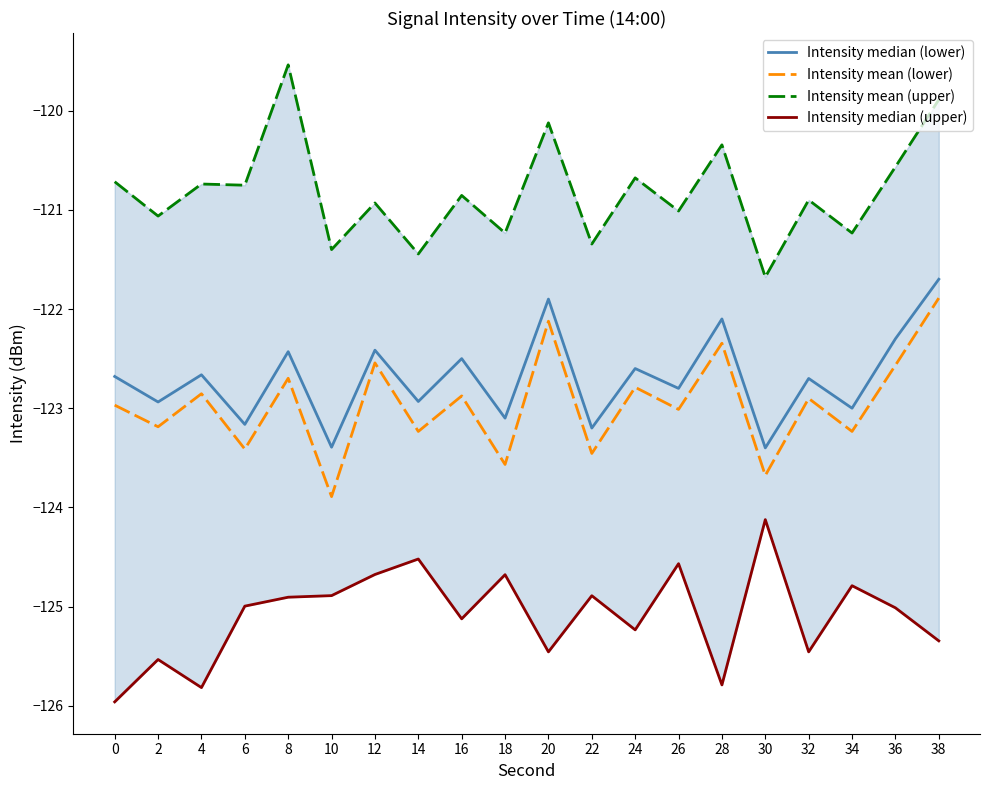

True or false: Intensity median (upper) and Intensity mean (lower) intersect in this chart.

False